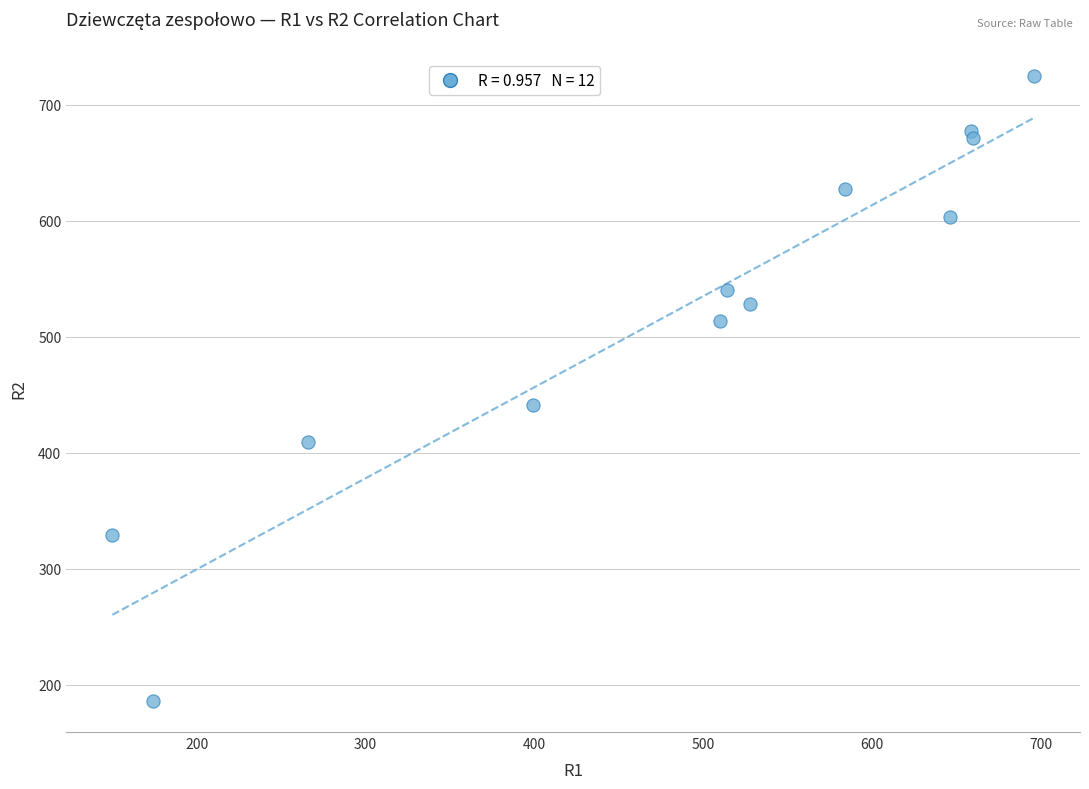

What is the average X value?

482